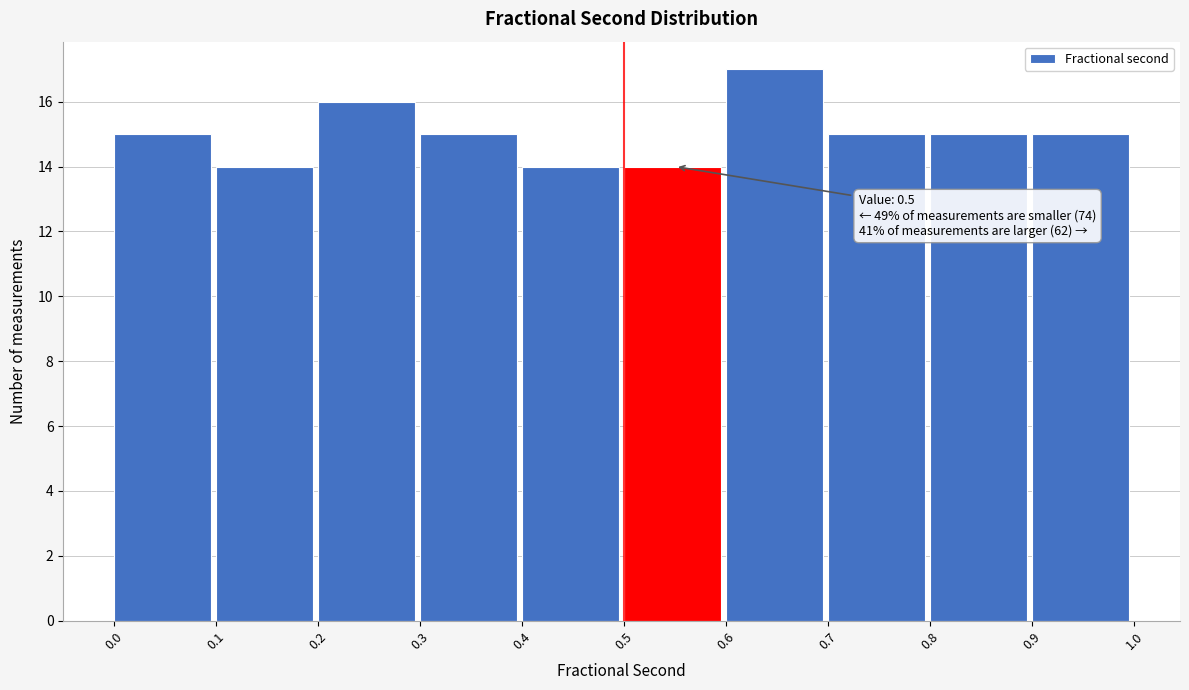

Which range on the x-axis has the tallest bar?

0.6 to 0.7